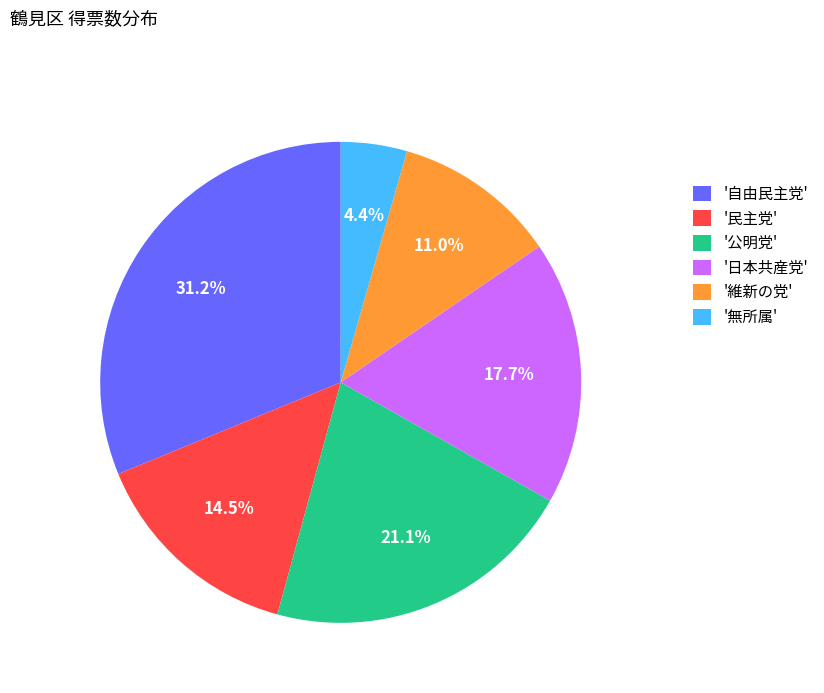

Which category has the smallest portion of the pie?

'無所属'